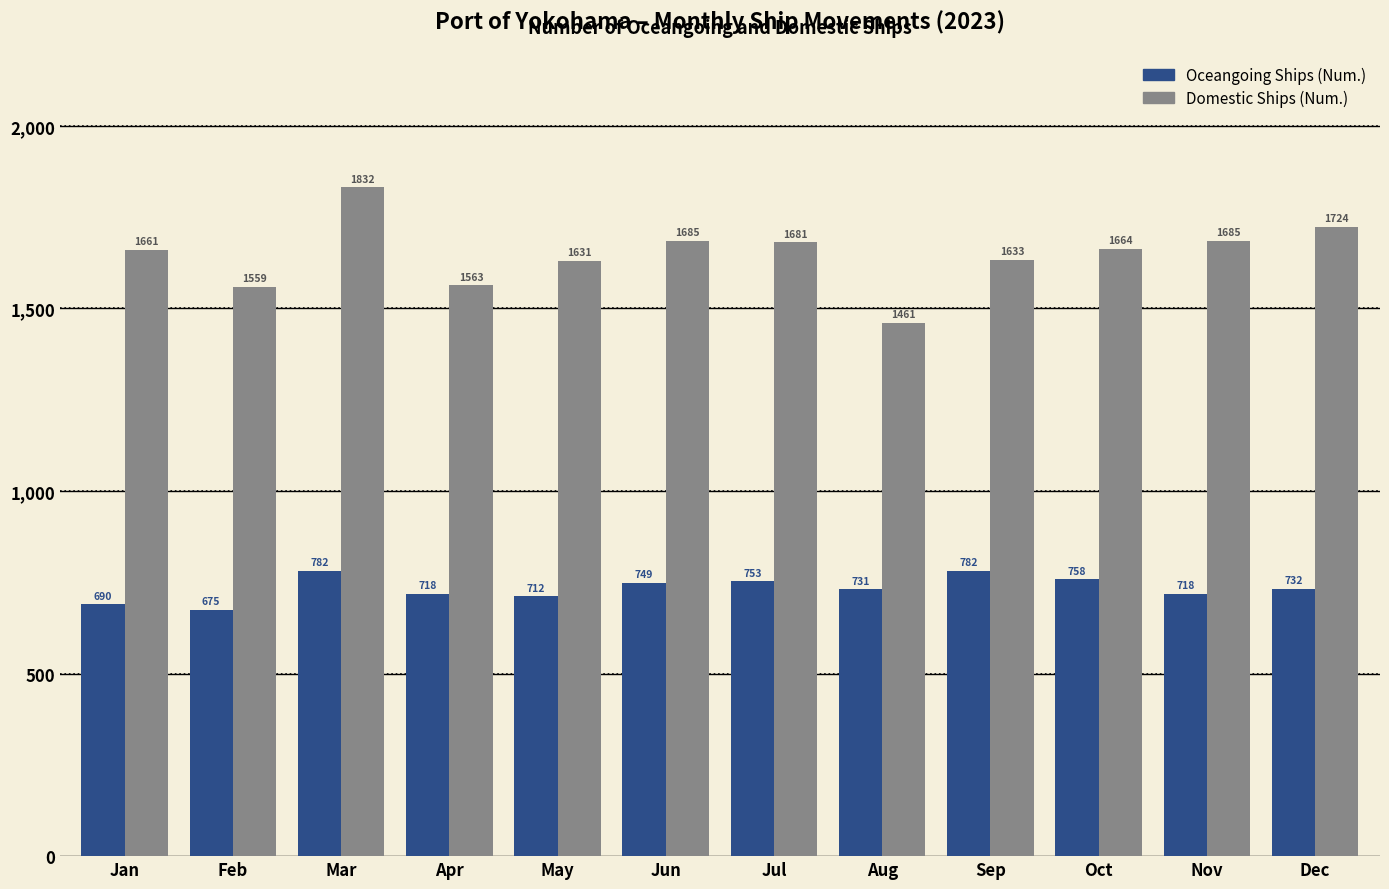

What is the total value across all series at Feb?

2234